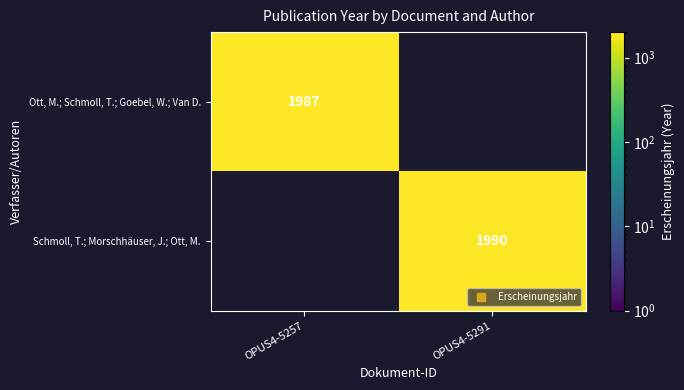

Which label corresponds to the largest value in the chart?

OPUS4-5291